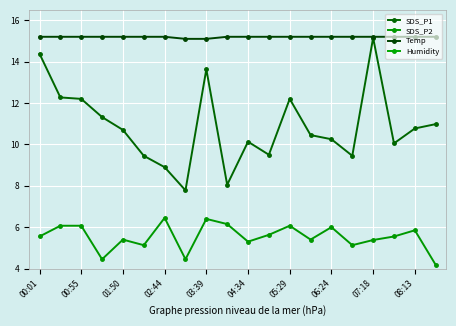

True or false: SDS_P1 and Humidity intersect in this chart.

False